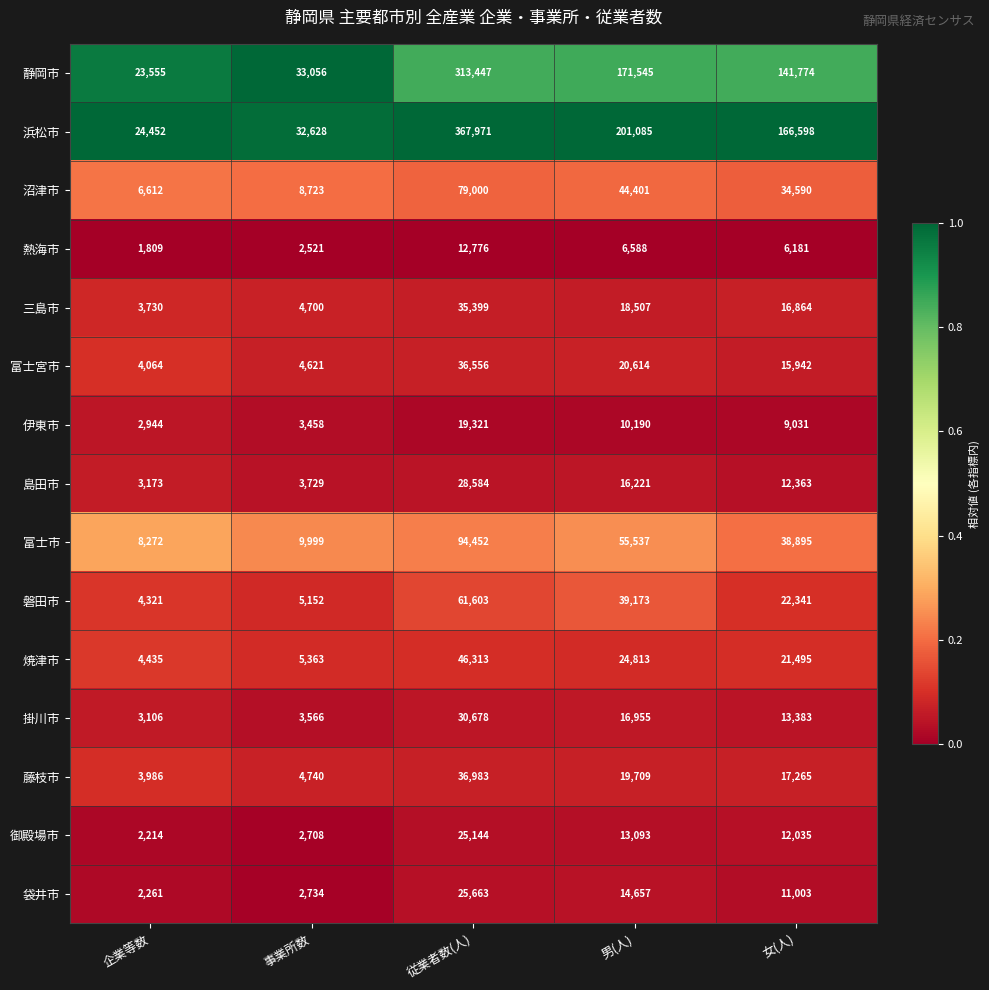

The 静岡市 series shows 189620 at 女(人). True or false?

False